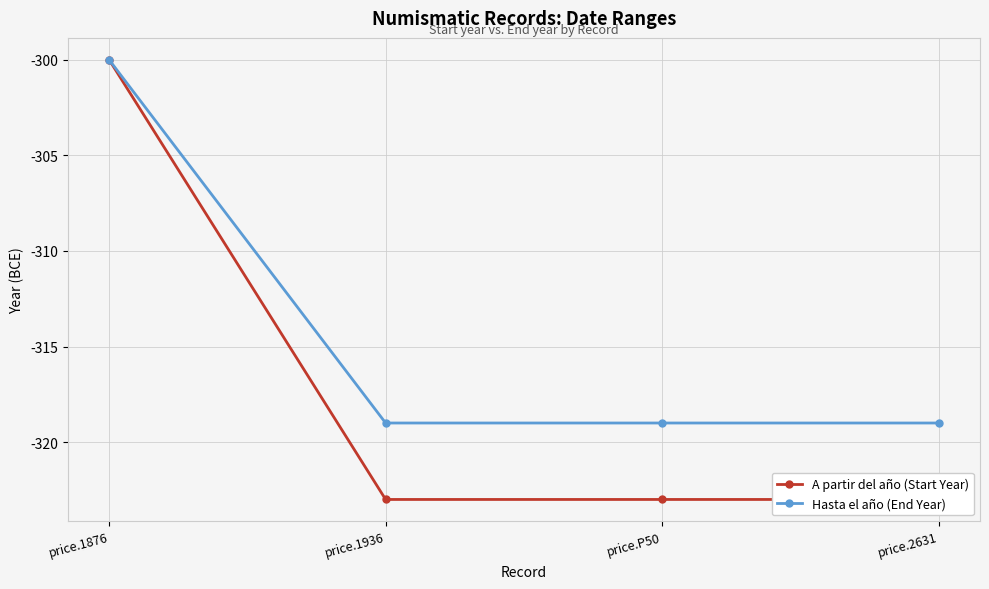

Which series has the largest range (max minus min)?

A partir del año (Start Year)